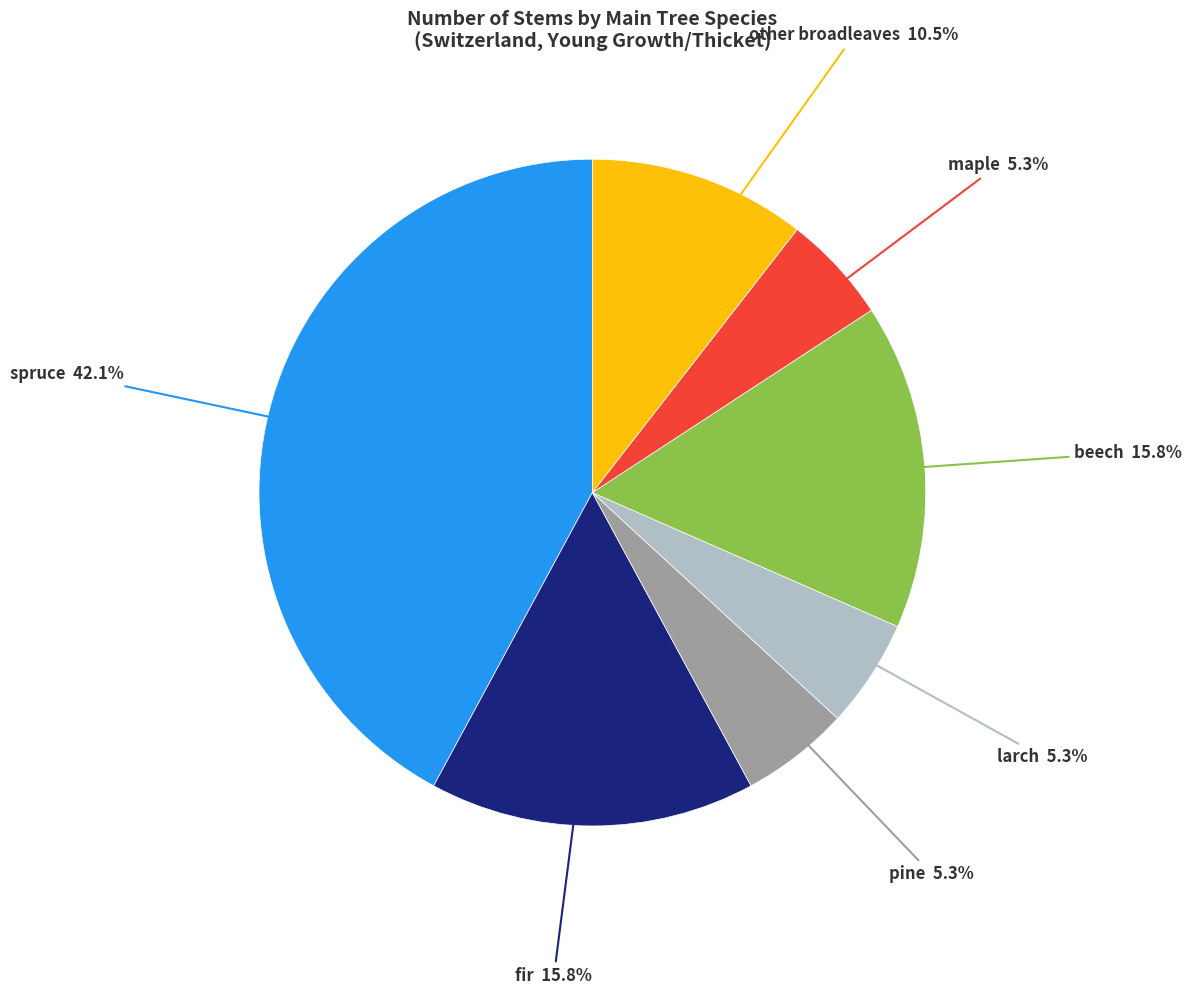

Does any single category account for the majority?

No